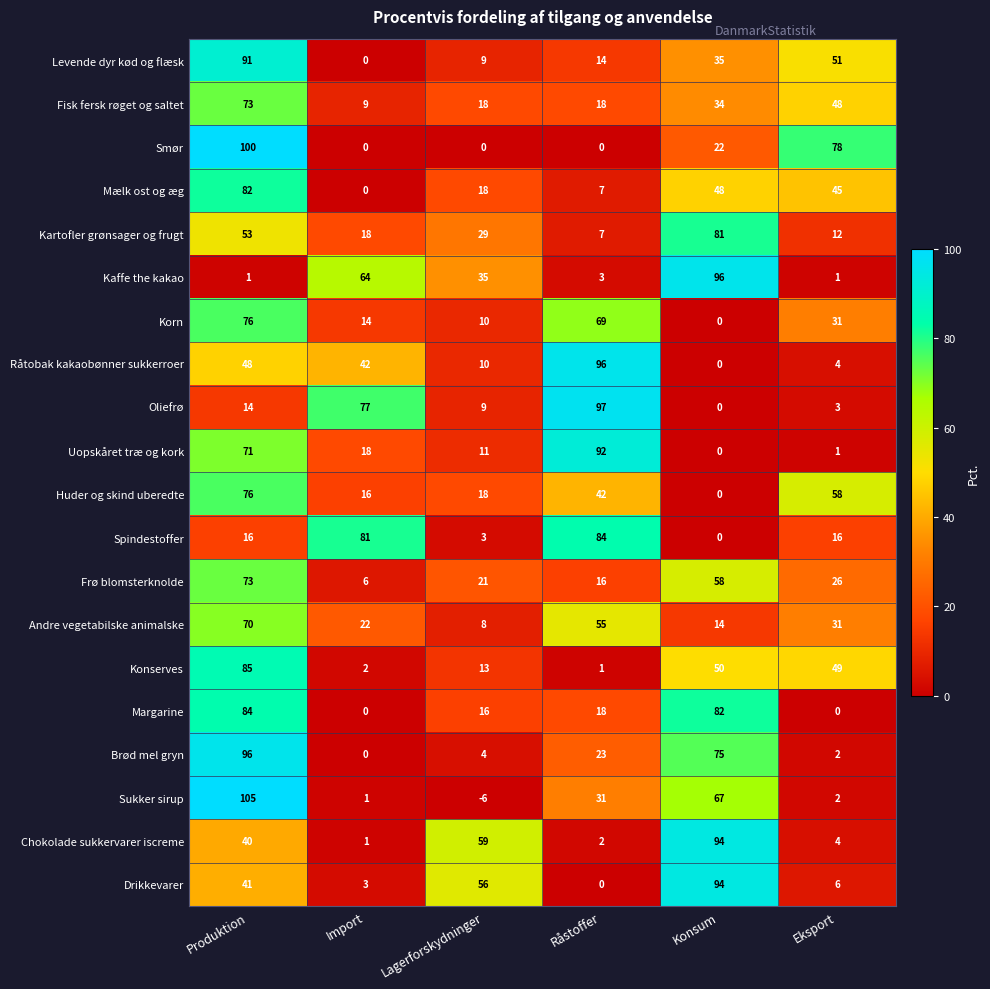

What is the sum of the Oliefrø values at Produktion and Konsum?

14